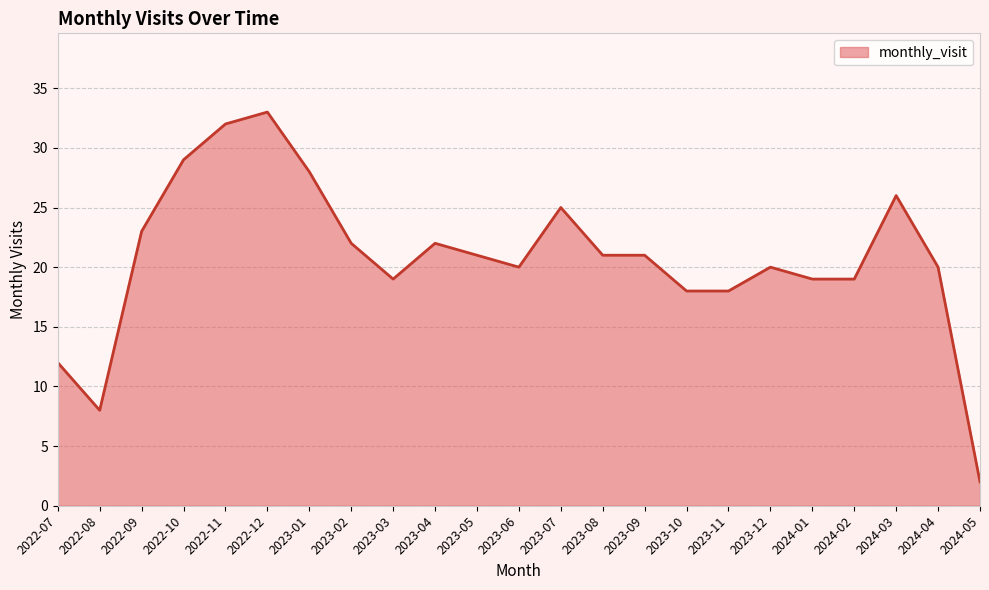

Reading right to left, extract all data points from this chart.

2024-05=2	2024-04=20	2024-03=26	2024-02=19	2024-01=19	2023-12=20	2023-11=18	2023-10=18	2023-09=21	2023-08=21	2023-07=25	2023-06=20	2023-05=21	2023-04=22	2023-03=19	2023-02=22	2023-01=28	2022-12=33	2022-11=32	2022-10=29	2022-09=23	2022-08=8	2022-07=12